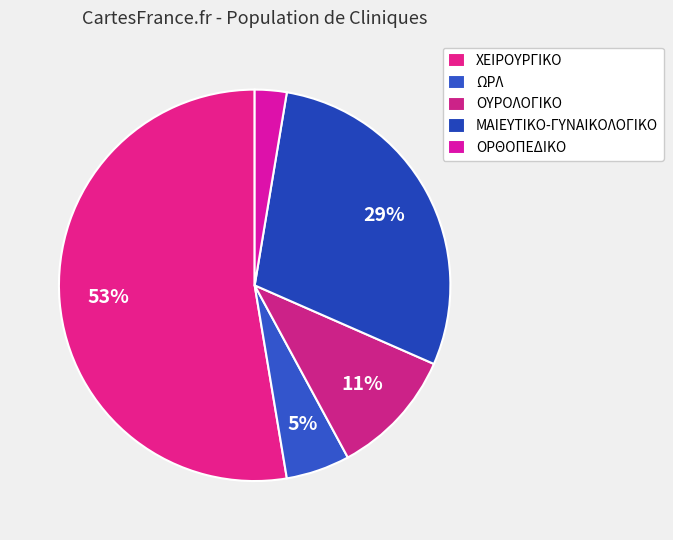

How much of the chart is everything except ΧΕΙΡΟΥΡΓΙΚΟ?

47.4%